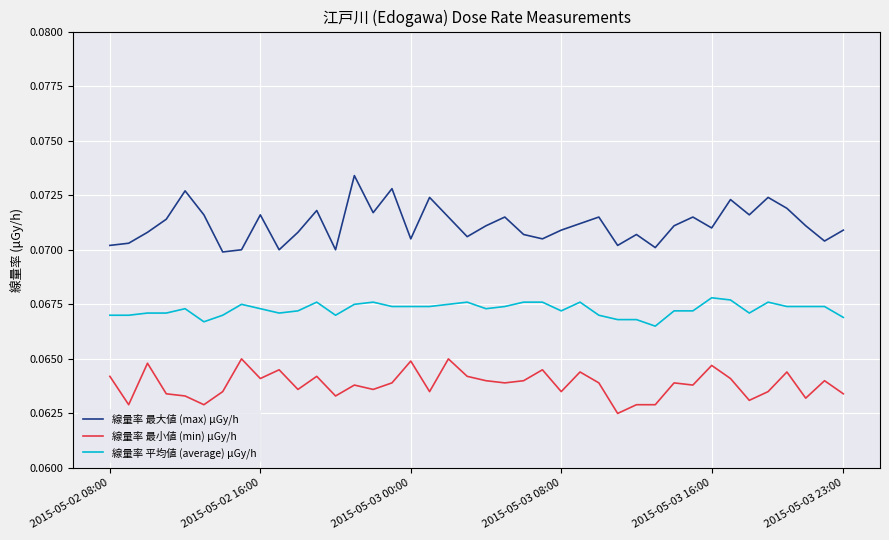

True or false: 線量率 最小値 (min) μGy/h and 線量率 最大値 (max) μGy/h cross at least once.

False